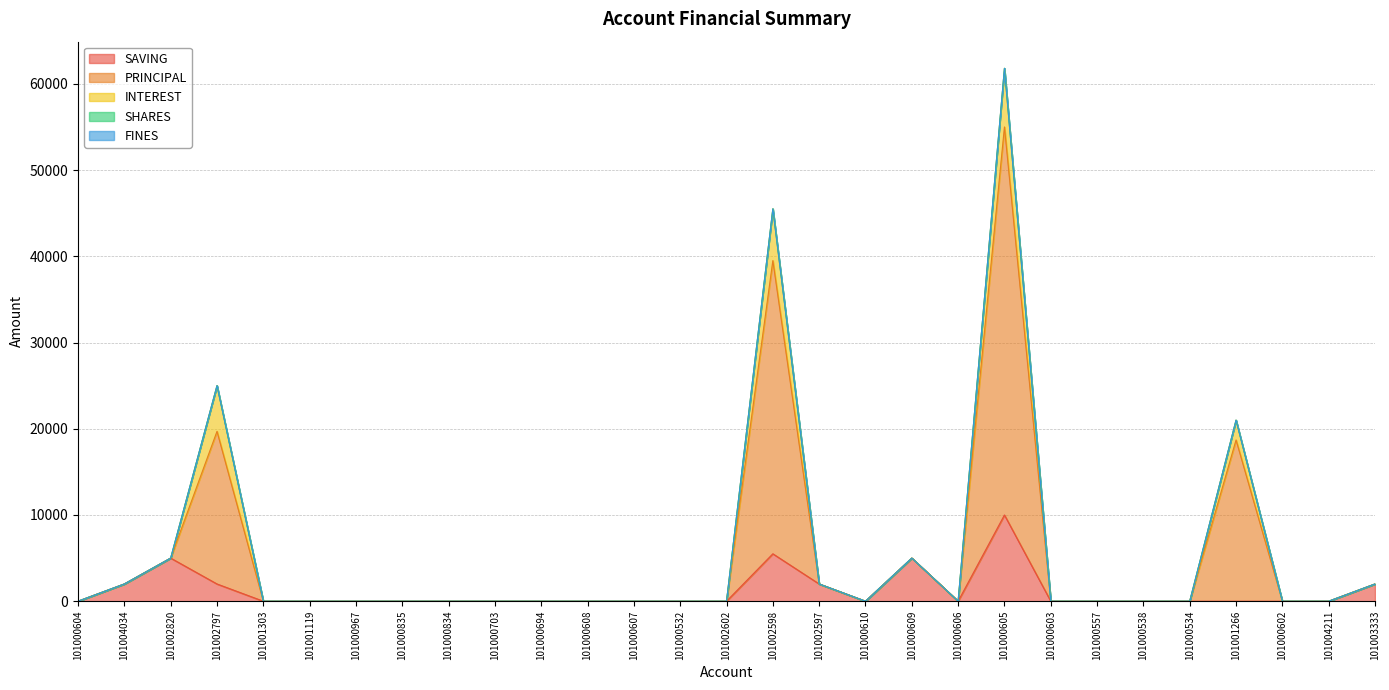

Reading right to left, extract all data points from this chart.

SAVING: 101003333=2000	101004211=0	101000602=0	101001266=0	101000534=0	101000538=0	101000557=0	101000603=0	101000605=10000	101000606=0	101000609=5000	101000610=0	101002597=2000	101002598=5500	101002602=0	101000532=0	101000607=0	101000608=0	101000694=0	101000703=0	101000834=0	101000835=0	101000967=0	101001119=0	101001303=0	101002797=2000	101002820=5000	101004034=2000	101000604=0
PRINCIPAL: 101003333=0	101004211=0	101000602=0	101001266=18700	101000534=0	101000538=0	101000557=0	101000603=0	101000605=45000	101000606=0	101000609=0	101000610=0	101002597=0	101002598=34000	101002602=0	101000532=0	101000607=0	101000608=0	101000694=0	101000703=0	101000834=0	101000835=0	101000967=0	101001119=0	101001303=0	101002797=17700	101002820=0	101004034=0	101000604=0
INTEREST: 101003333=0	101004211=0	101000602=0	101001266=2300	101000534=0	101000538=0	101000557=0	101000603=0	101000605=6800	101000606=0	101000609=0	101000610=0	101002597=0	101002598=6000	101002602=0	101000532=0	101000607=0	101000608=0	101000694=0	101000703=0	101000834=0	101000835=0	101000967=0	101001119=0	101001303=0	101002797=5300	101002820=0	101004034=0	101000604=0
SHARES: 101003333=0	101004211=0	101000602=0	101001266=0	101000534=0	101000538=0	101000557=0	101000603=0	101000605=0	101000606=0	101000609=0	101000610=0	101002597=0	101002598=0	101002602=0	101000532=0	101000607=0	101000608=0	101000694=0	101000703=0	101000834=0	101000835=0	101000967=0	101001119=0	101001303=0	101002797=0	101002820=0	101004034=0	101000604=0
FINES: 101003333=0	101004211=0	101000602=0	101001266=0	101000534=0	101000538=0	101000557=0	101000603=0	101000605=0	101000606=0	101000609=0	101000610=0	101002597=0	101002598=0	101002602=0	101000532=0	101000607=0	101000608=0	101000694=0	101000703=0	101000834=0	101000835=0	101000967=0	101001119=0	101001303=0	101002797=0	101002820=0	101004034=0	101000604=0